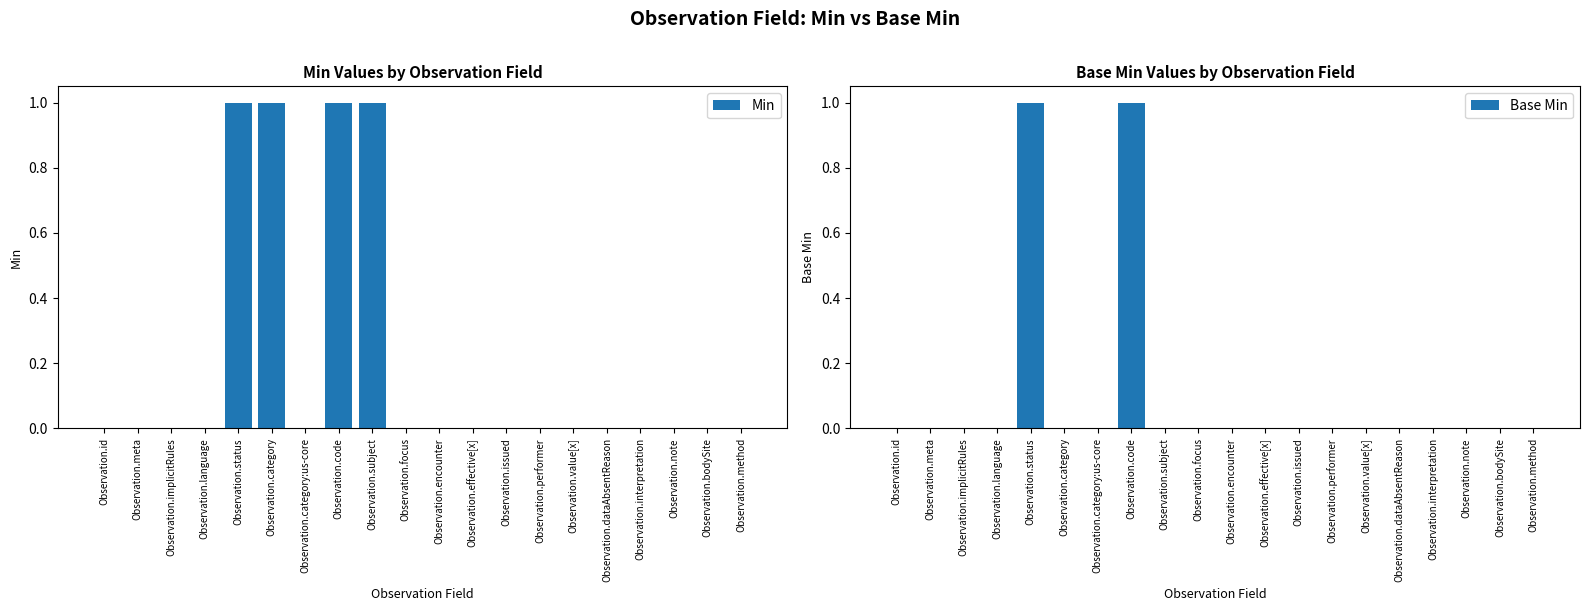

Is the value of Min at Observation.performer greater than the value of Base Min at Observation.performer?

No